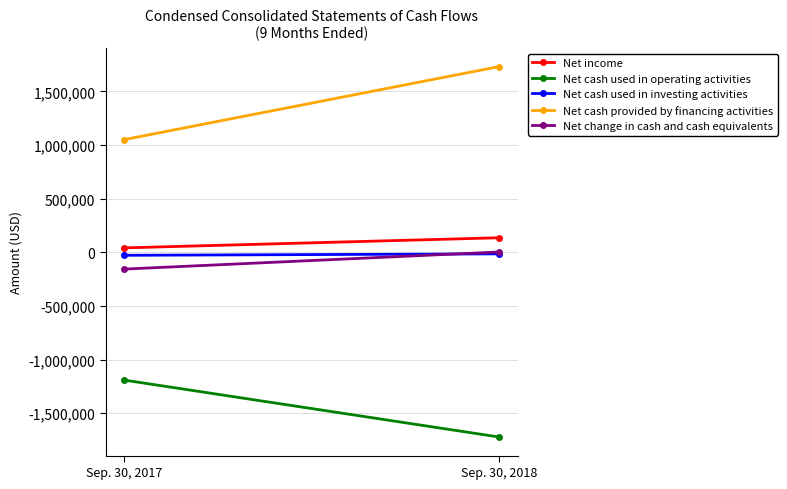

Which series changed the most between Sep. 30, 2017 and Sep. 30, 2018?

Net cash provided by financing activities